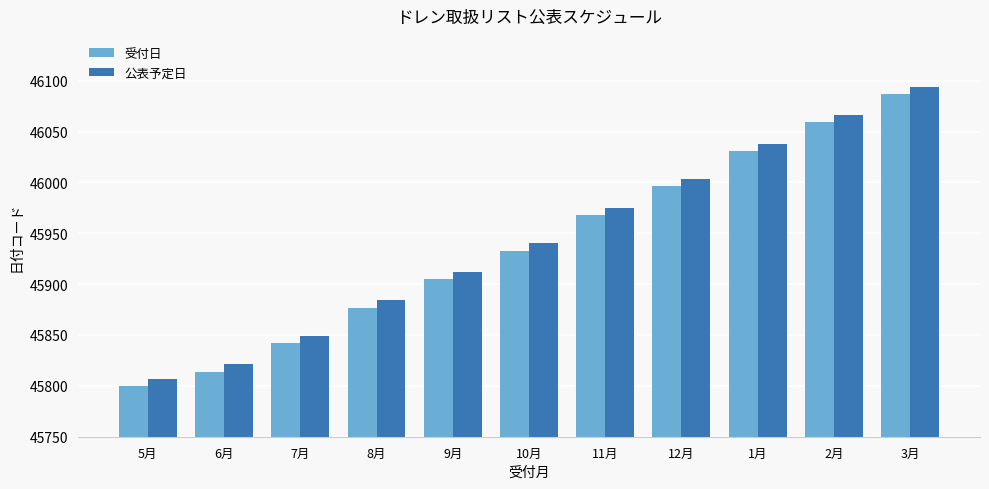

What is the difference between the 公表予定日 values at 1月 and 10月?

98